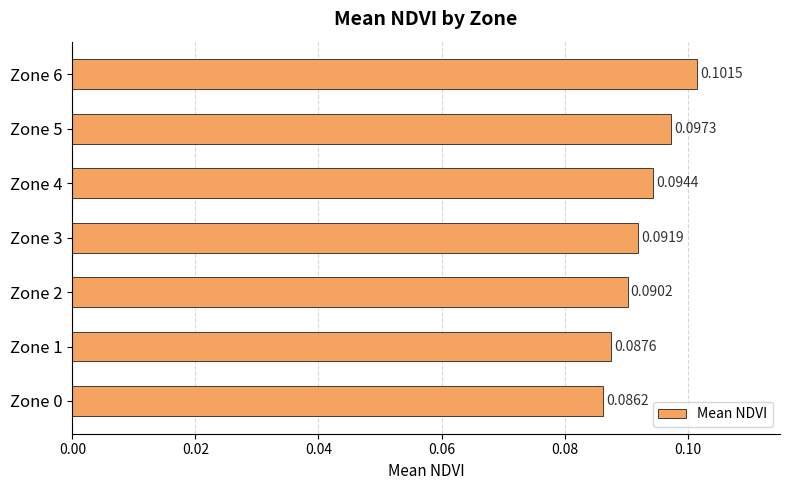

Which has a higher value, Zone 1 or Zone 6?

Zone 6